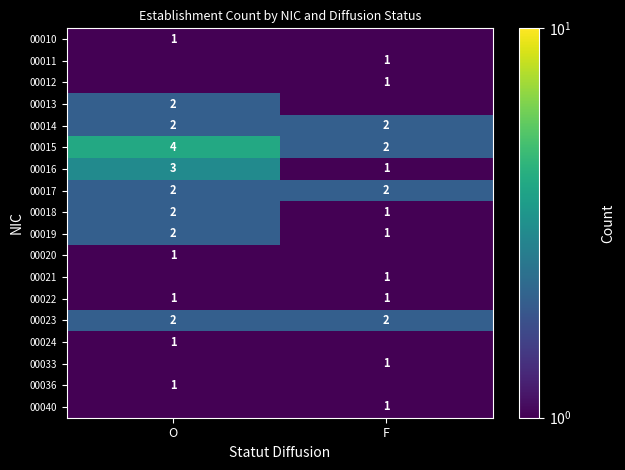

The 00010 series shows 0.3 at O. True or false?

False